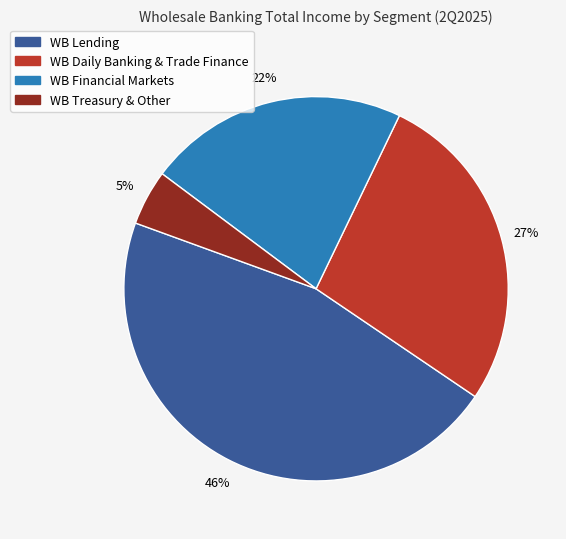

To the nearest percent, what portion does WB Financial Markets represent?

22%